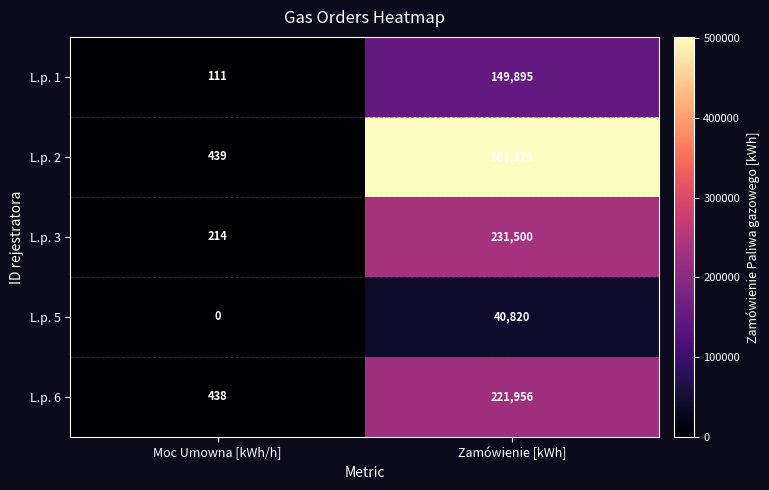

What value does the L.p. 2 series have at Zamówienie [kWh], to the nearest 100?

501400